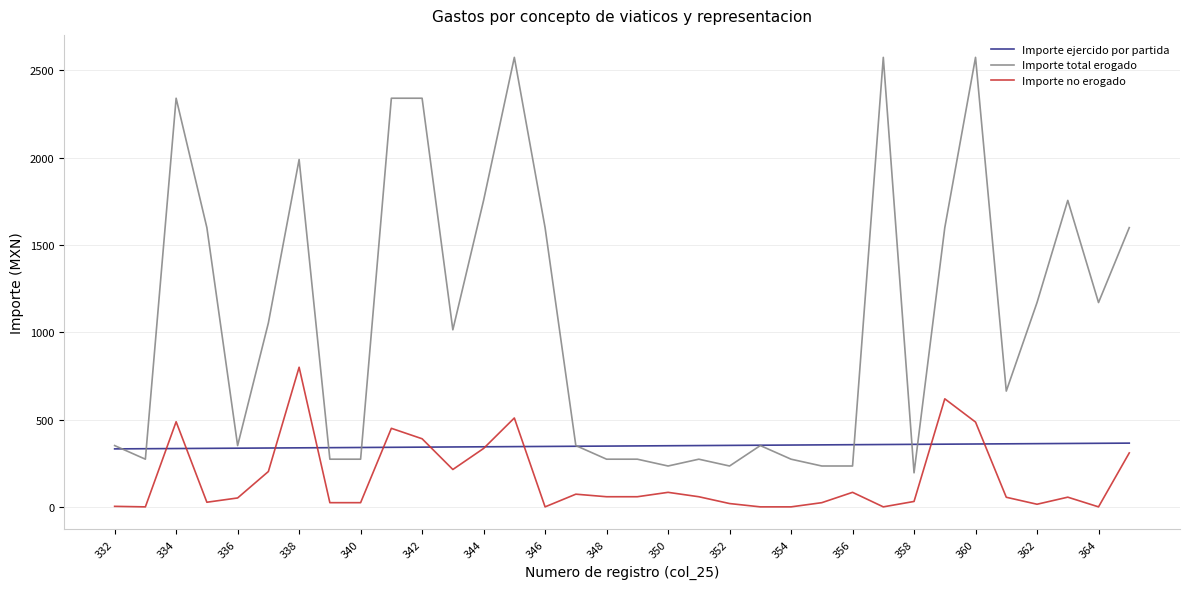

Rank the series by their maximum value, from lowest to highest.

Importe ejercido por partida, Importe no erogado, Importe total erogado